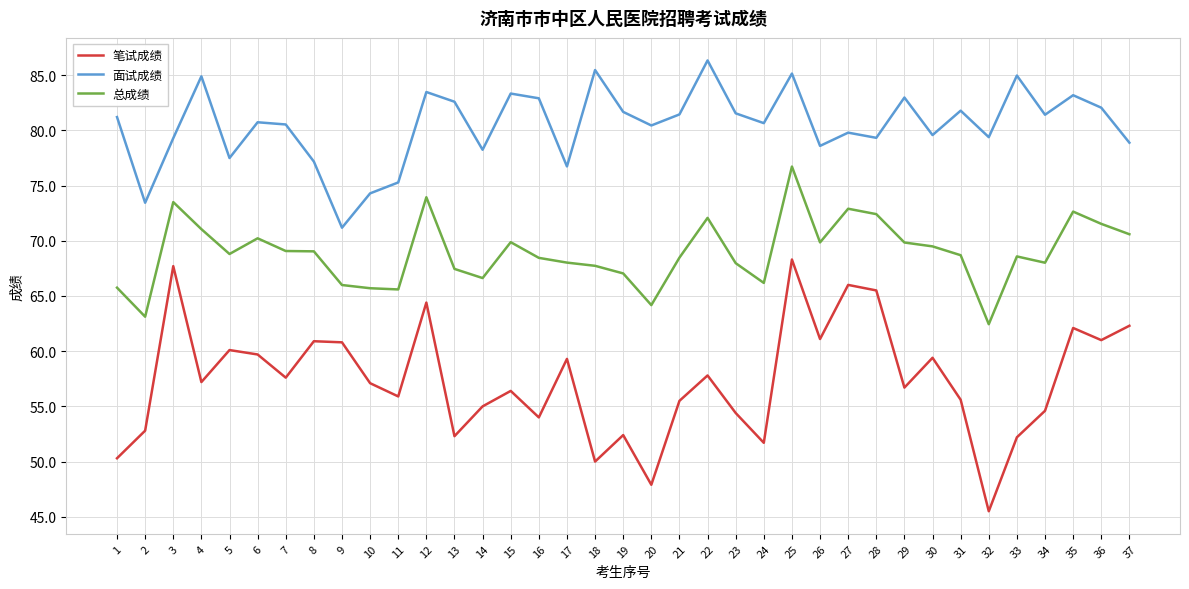

Read the 面试成绩 value at 34.

81.4